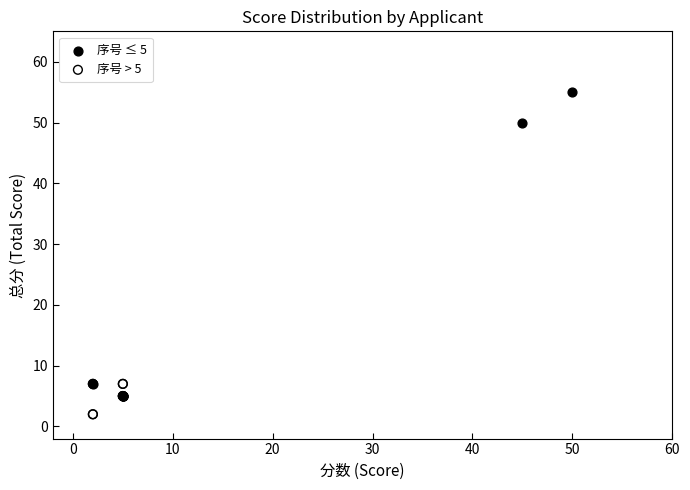

Which series has the widest spread of Y values?

序号 ≤ 5